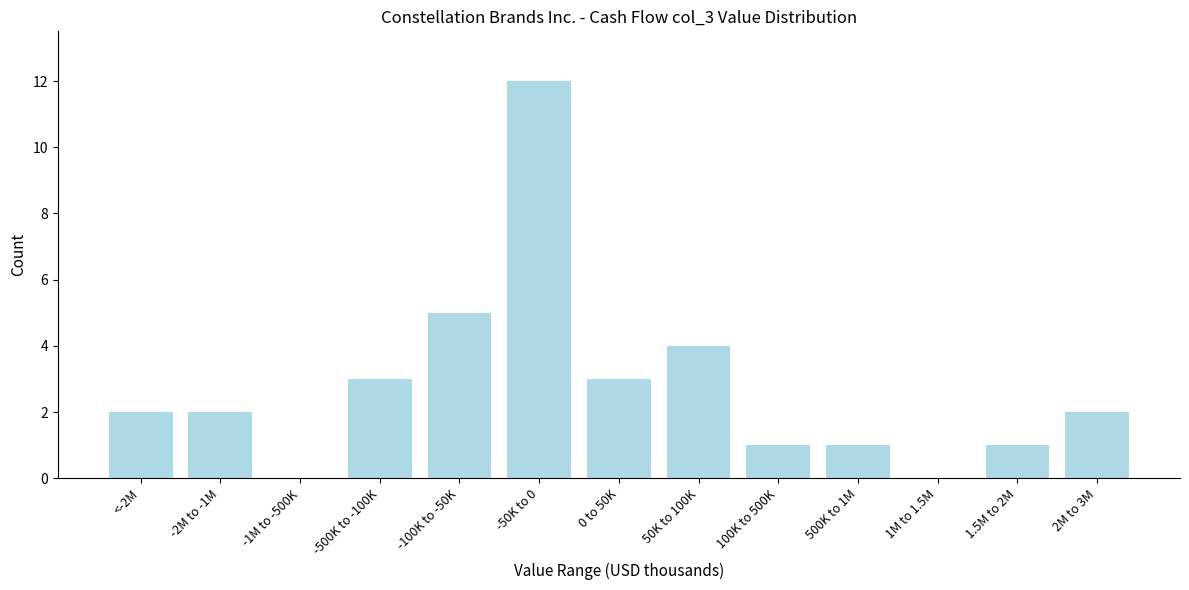

Reading left to right, extract all data points from this chart.

<-2M=2	-2M to -1M=2	-1M to -500K=0	-500K to -100K=3	-100K to -50K=5	-50K to 0=12	0 to 50K=3	50K to 100K=4	100K to 500K=1	500K to 1M=1	1M to 1.5M=0	1.5M to 2M=1	2M to 3M=2